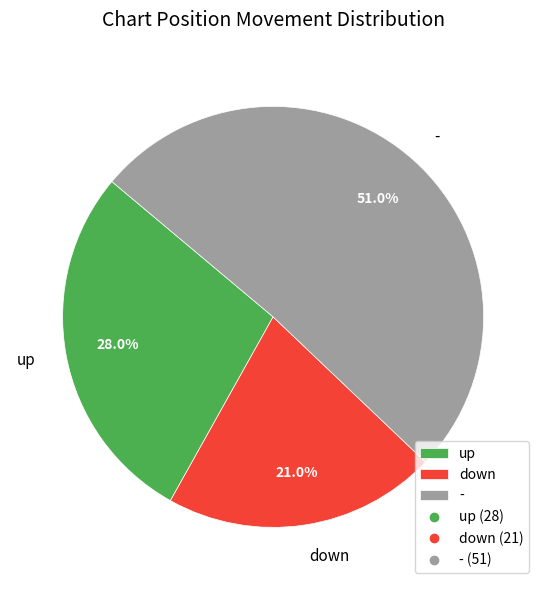

Rank the categories by value from highest to lowest.

-, up, down